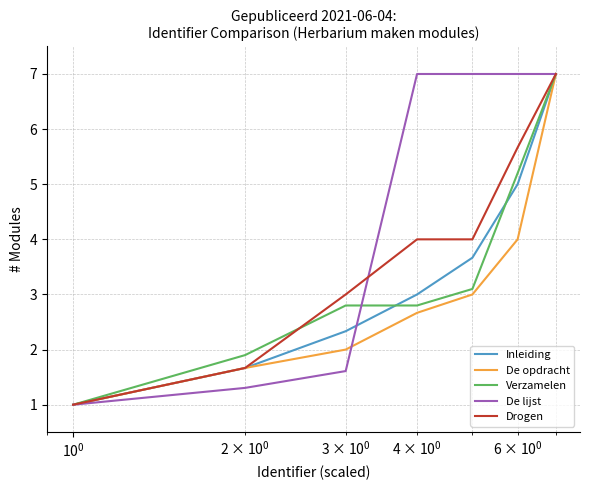

How many values in the De lijst series are below 7?

3